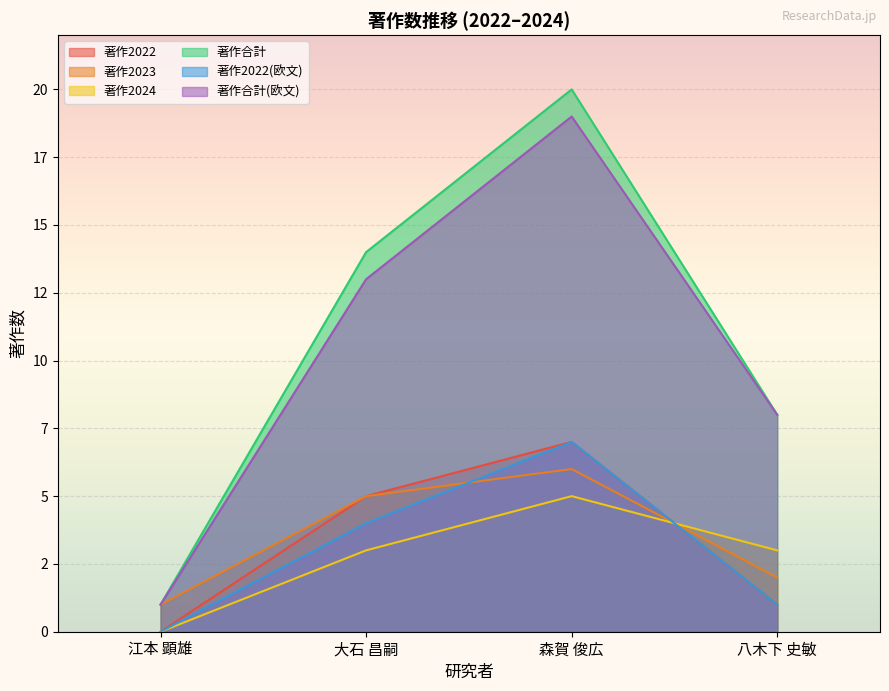

True or false: 著作2022(欧文) has a value of 9 at 森賀 俊広.

False